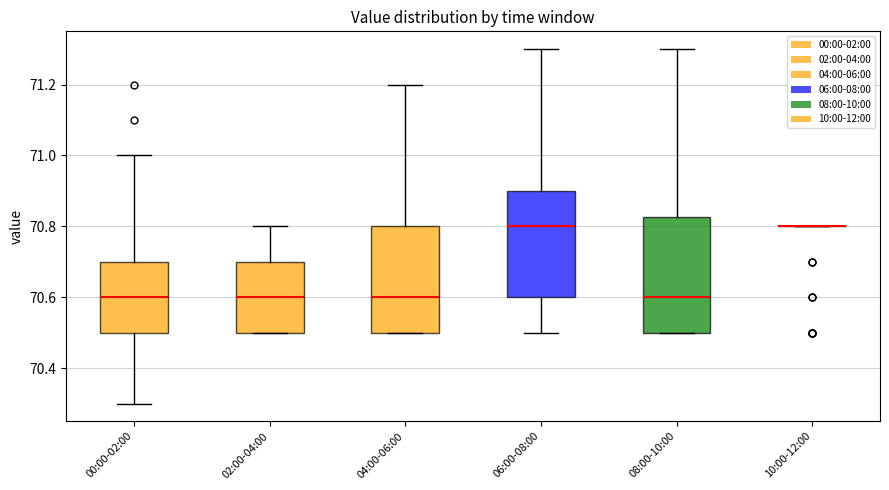

Where is the upper edge of the box for 08:00-10:00 on the y-axis? The values are not printed on the chart, so give them approximately, as read against the axis.

70.82